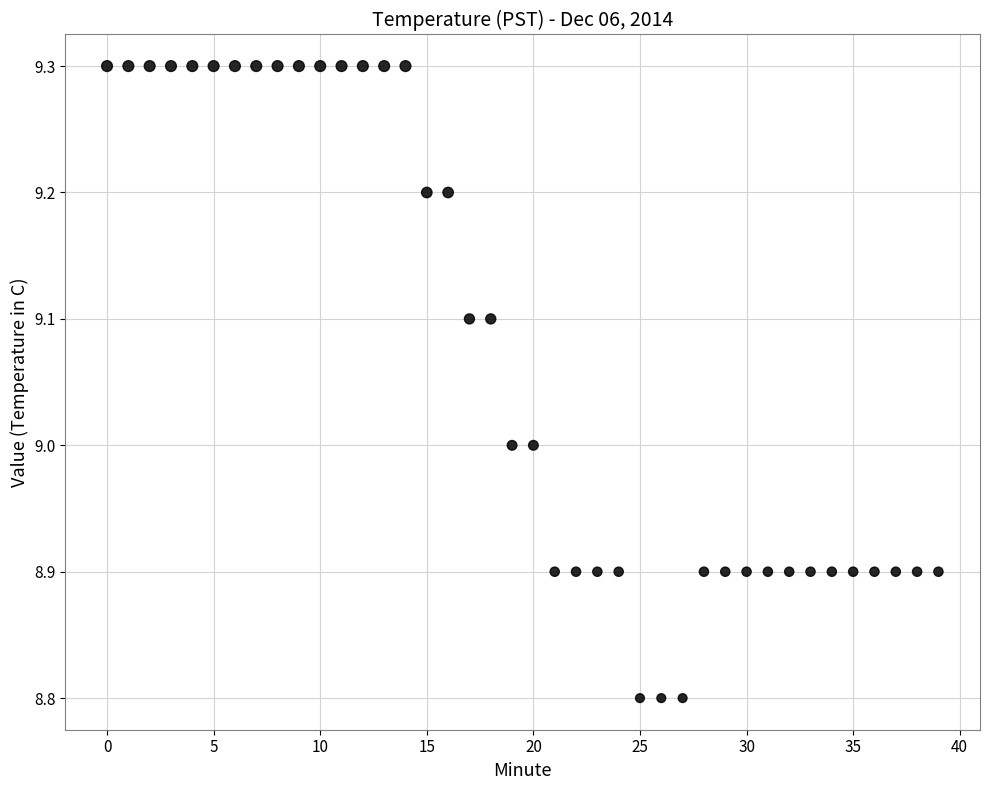

What is the range of Y values (max minus min)?

0.5